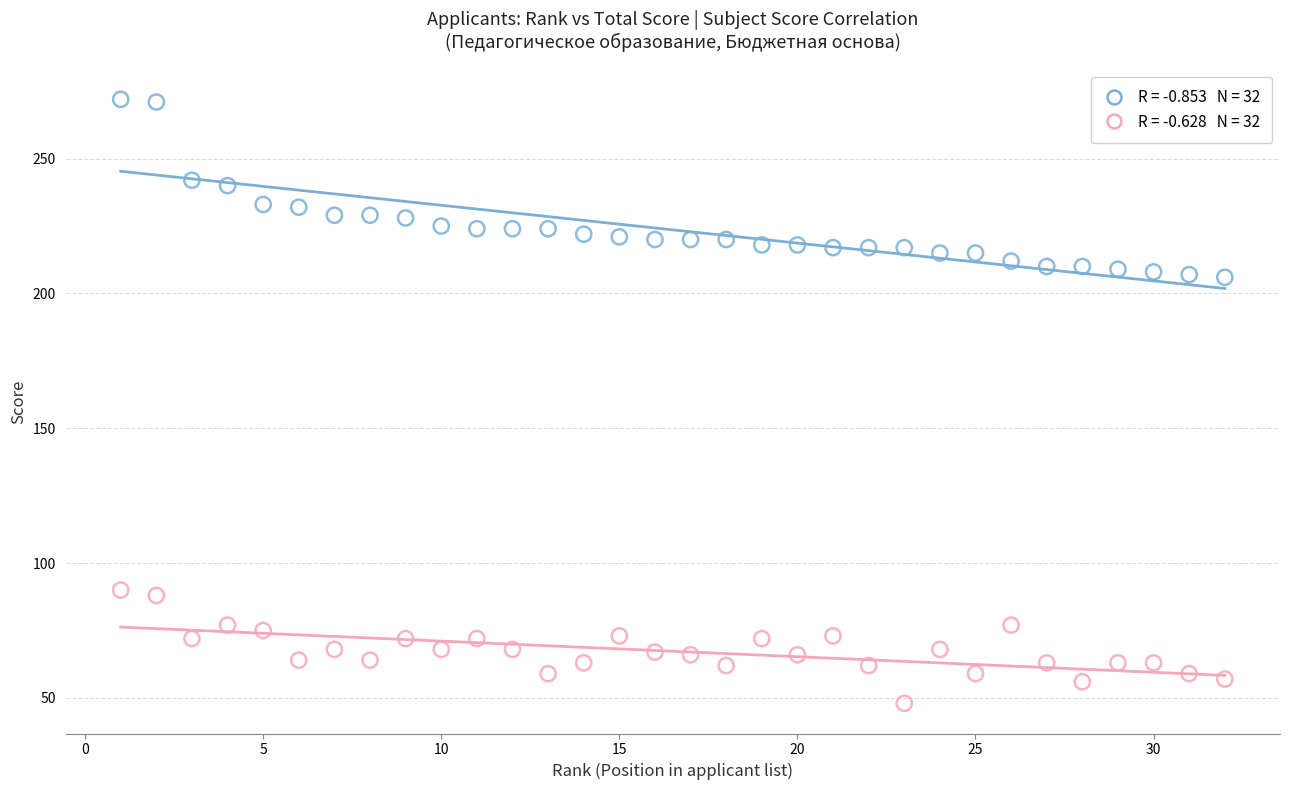

Across all data points, what is the range of X values (max minus min)?

31